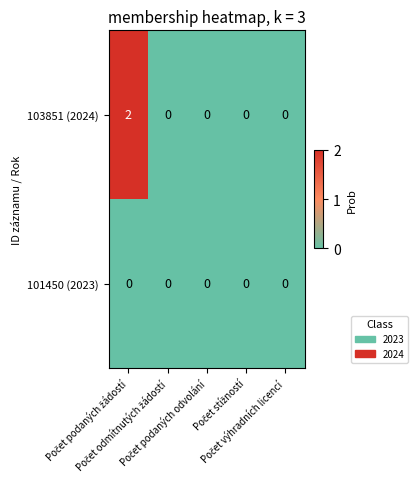

At how many categories does at least one series exceed 1?

1